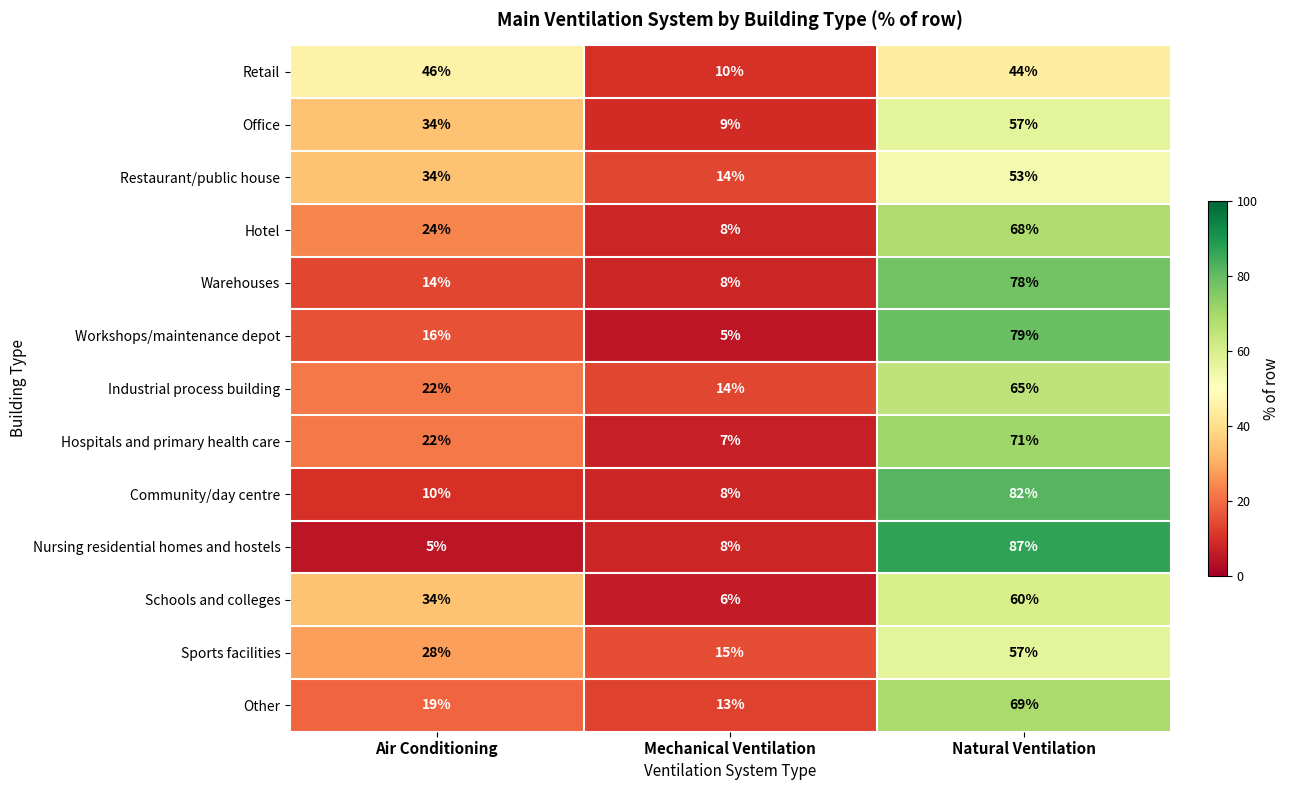

What is the smallest value displayed?

5